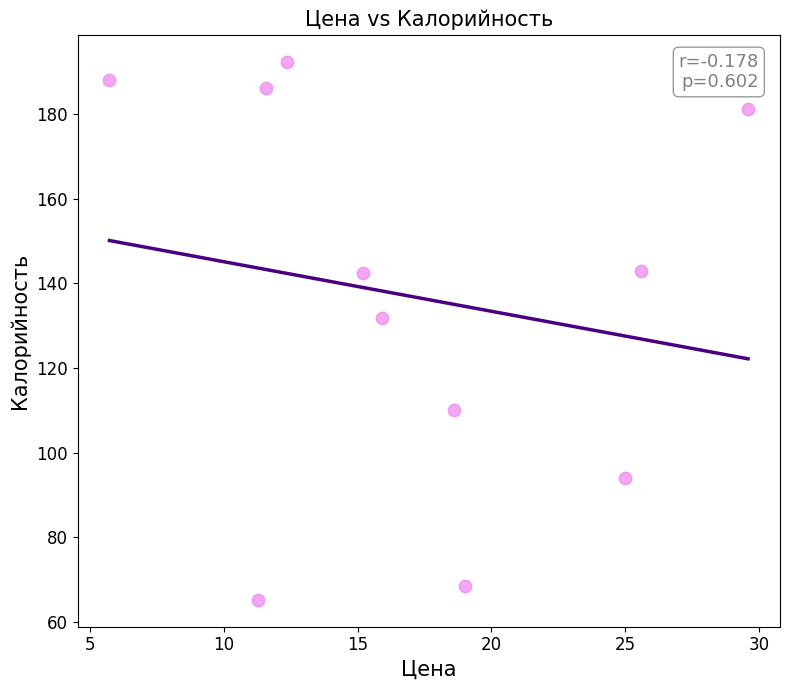

What is the average Y value?

136.6